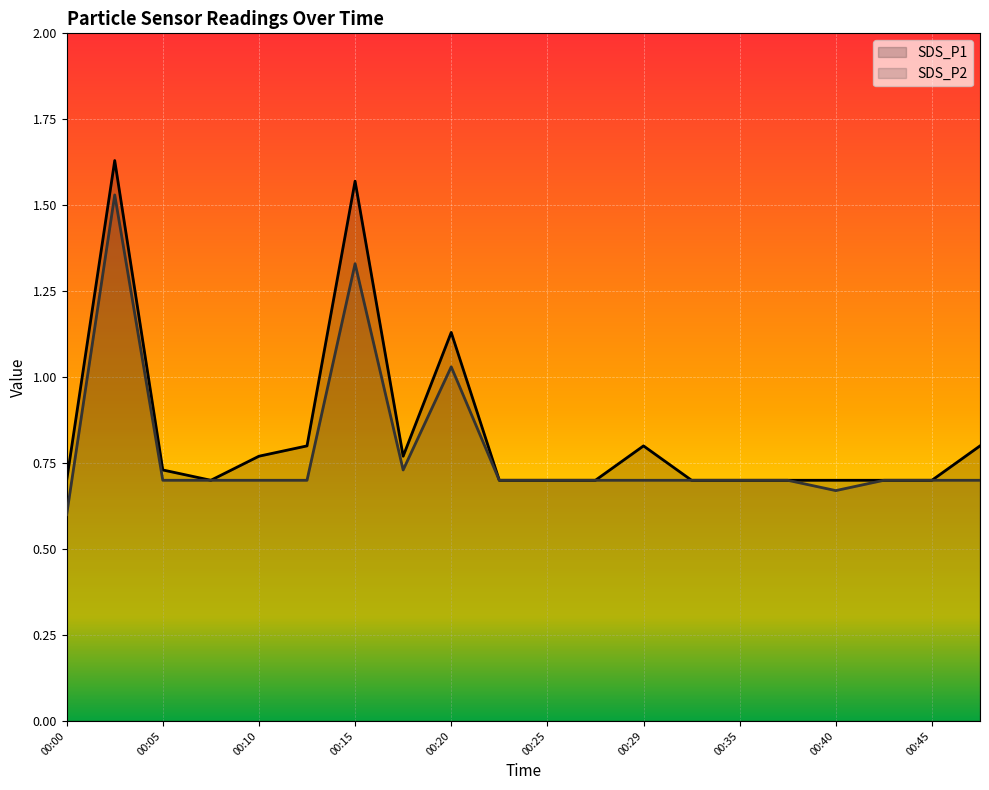

True or false: SDS_P1 and SDS_P2 cross at least once.

False